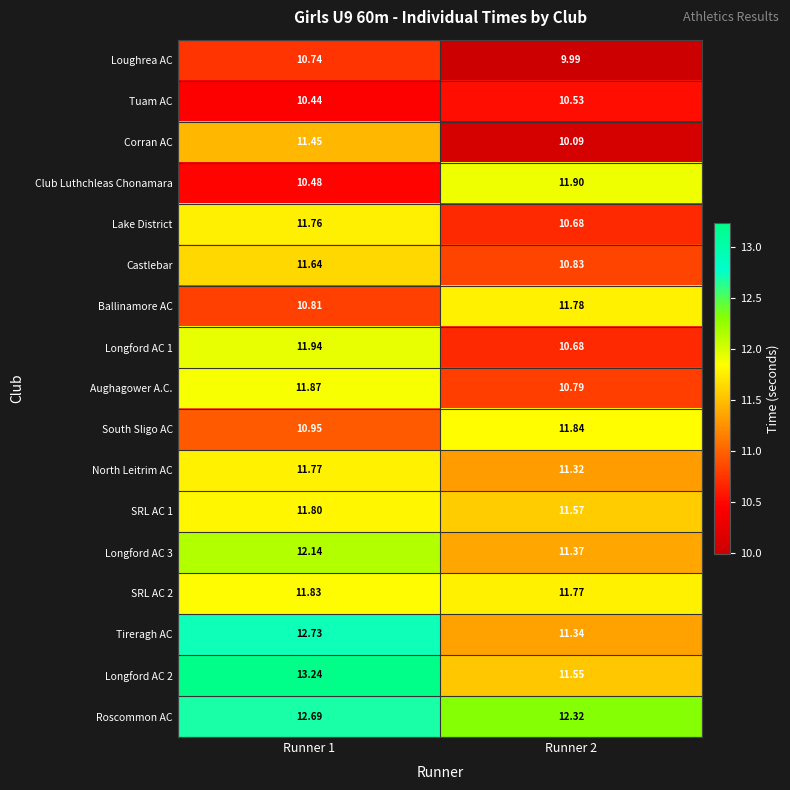

Is the value of SRL AC 1 at Runner 1 greater than the value of Tireragh AC at Runner 2?

Yes